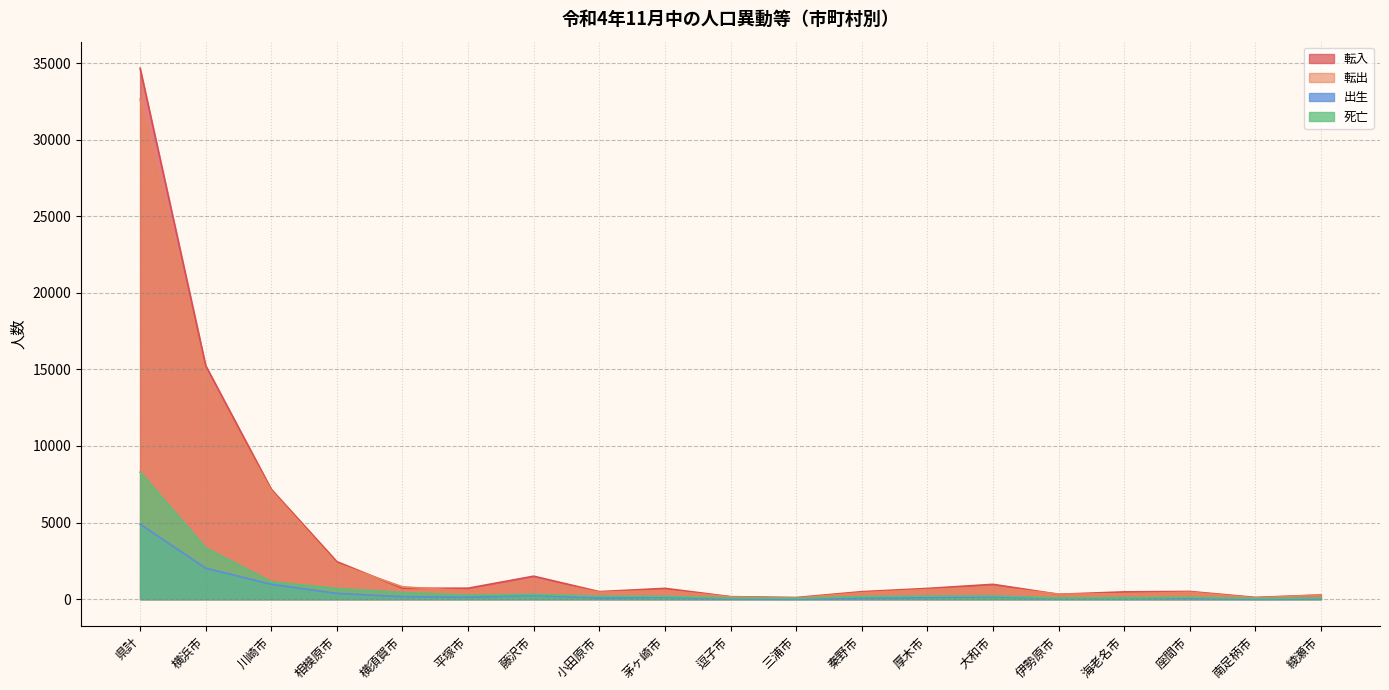

What is the difference between the second highest and second lowest values in the 出生 series?

2014